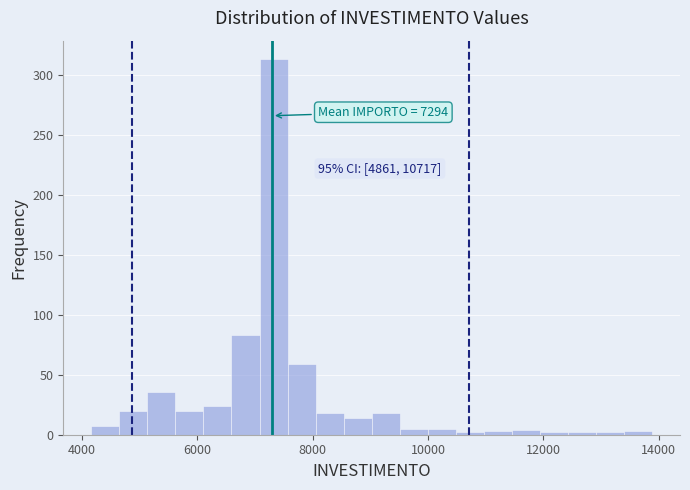

Around what value on the x-axis is the tallest bar? Give the approximate position of its centre, as read against the axis.

7400